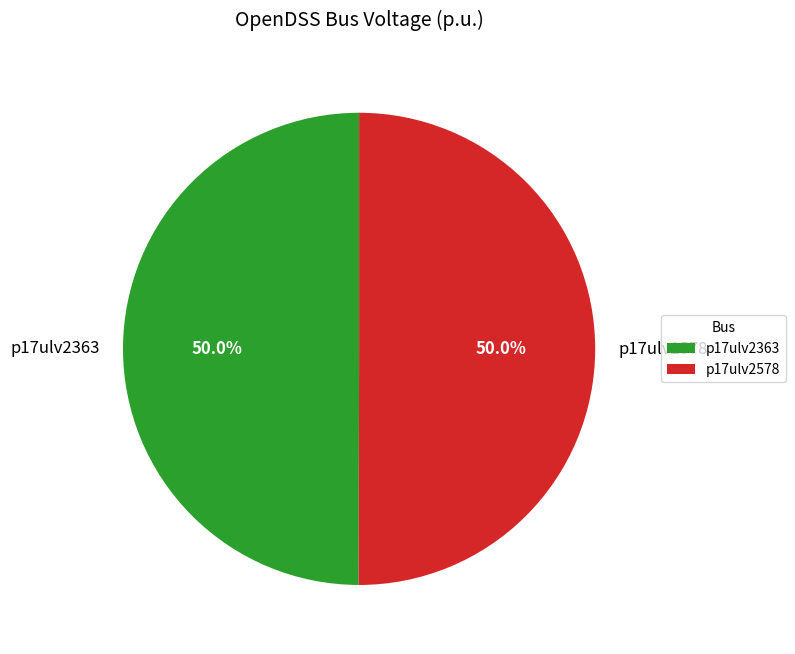

To the nearest percent, what is the combined percentage of p17ulv2363 and p17ulv2578?

100%